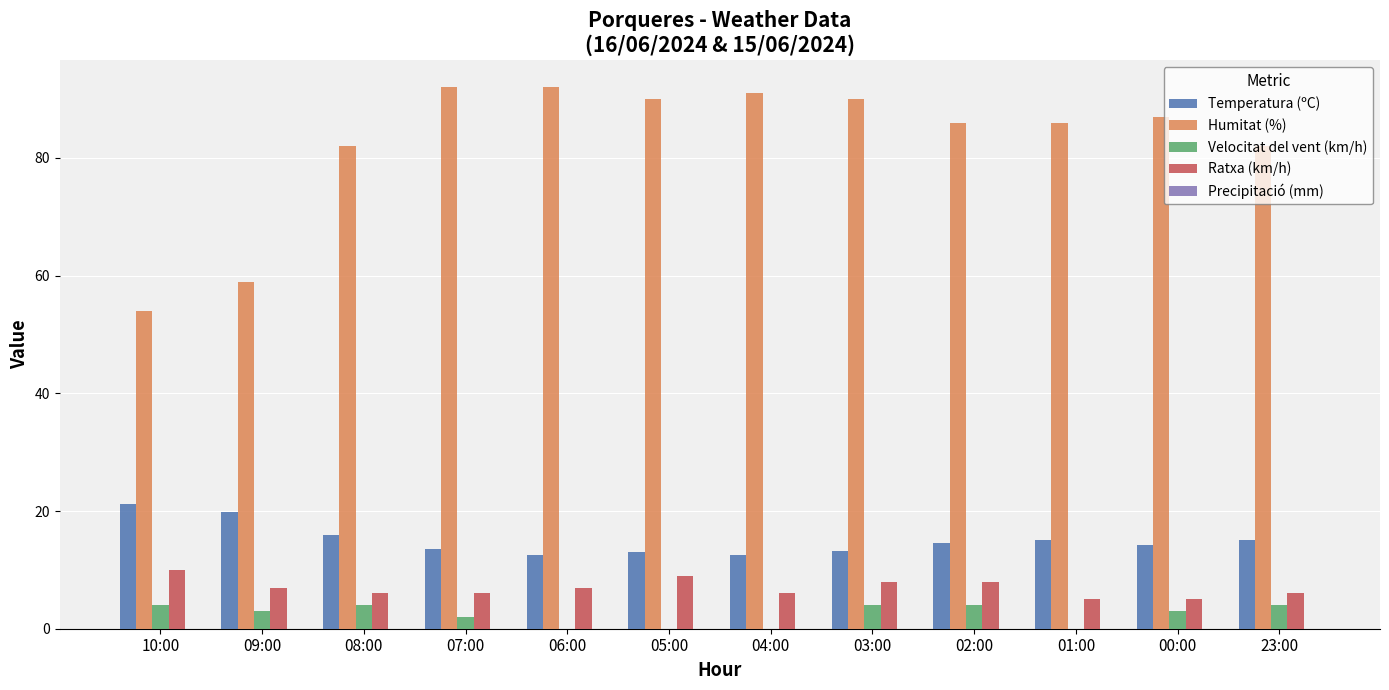

What is the maximum value shown in the chart?

92.0